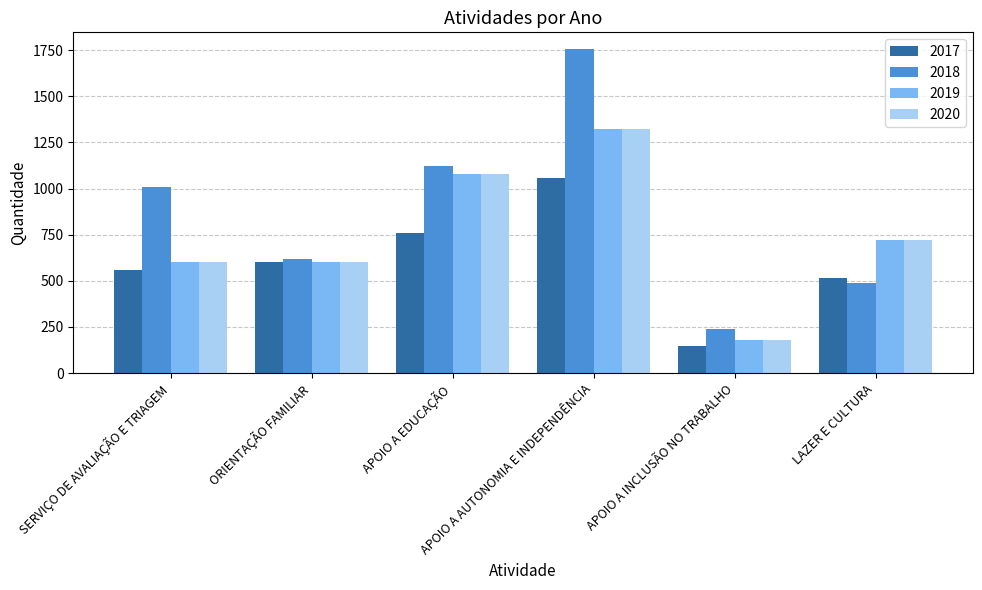

At how many categories does at least one series exceed 386?

5